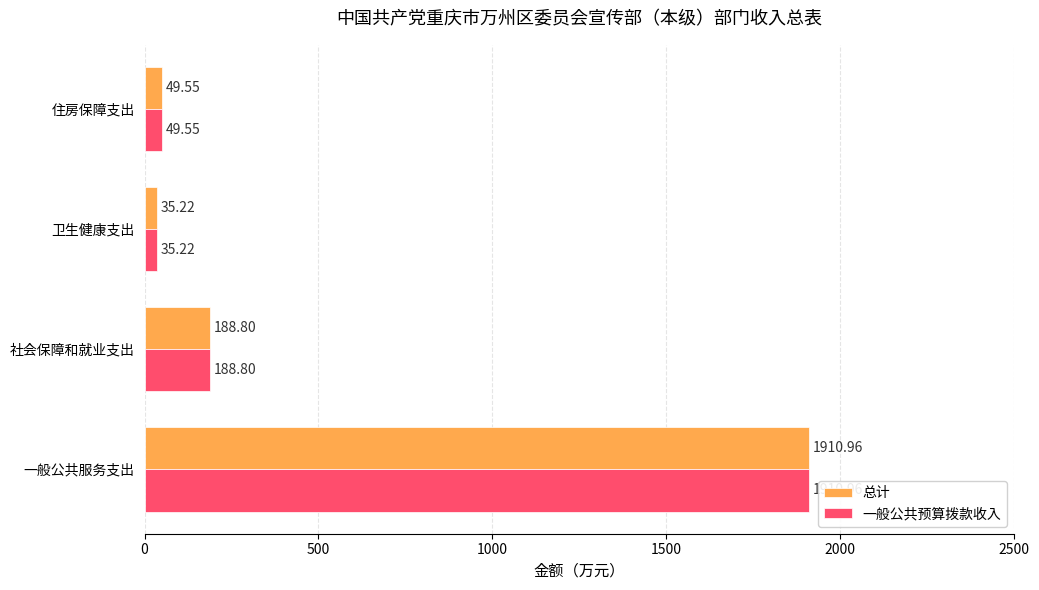

How many distinct data groups are displayed?

2